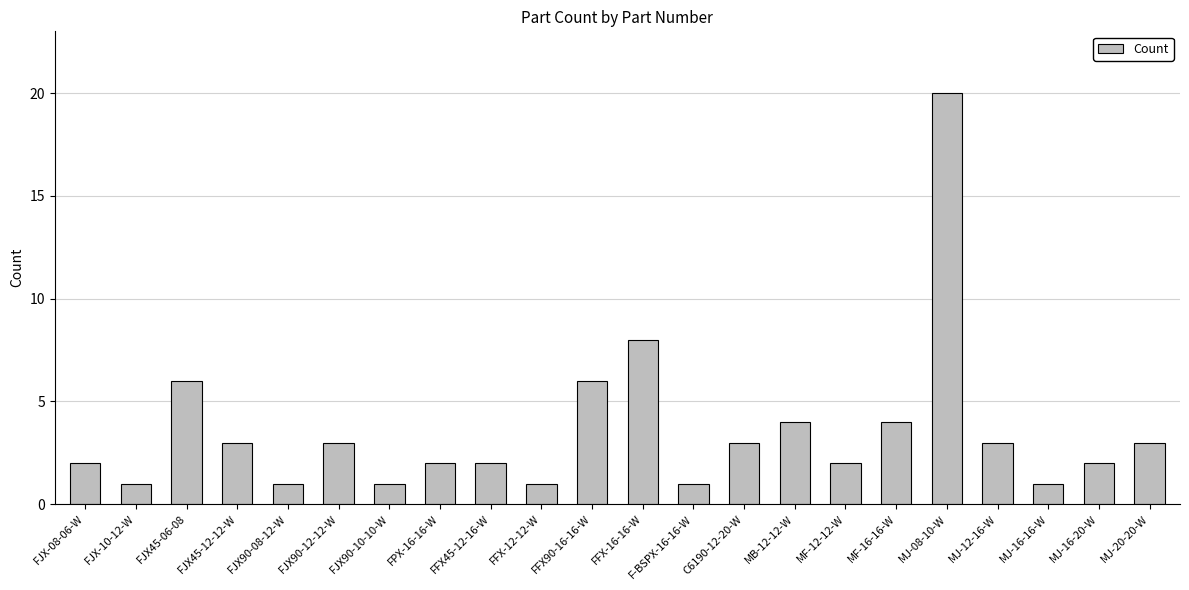

What is the label of the 11th bar from the left?

FFX90-16-16-W